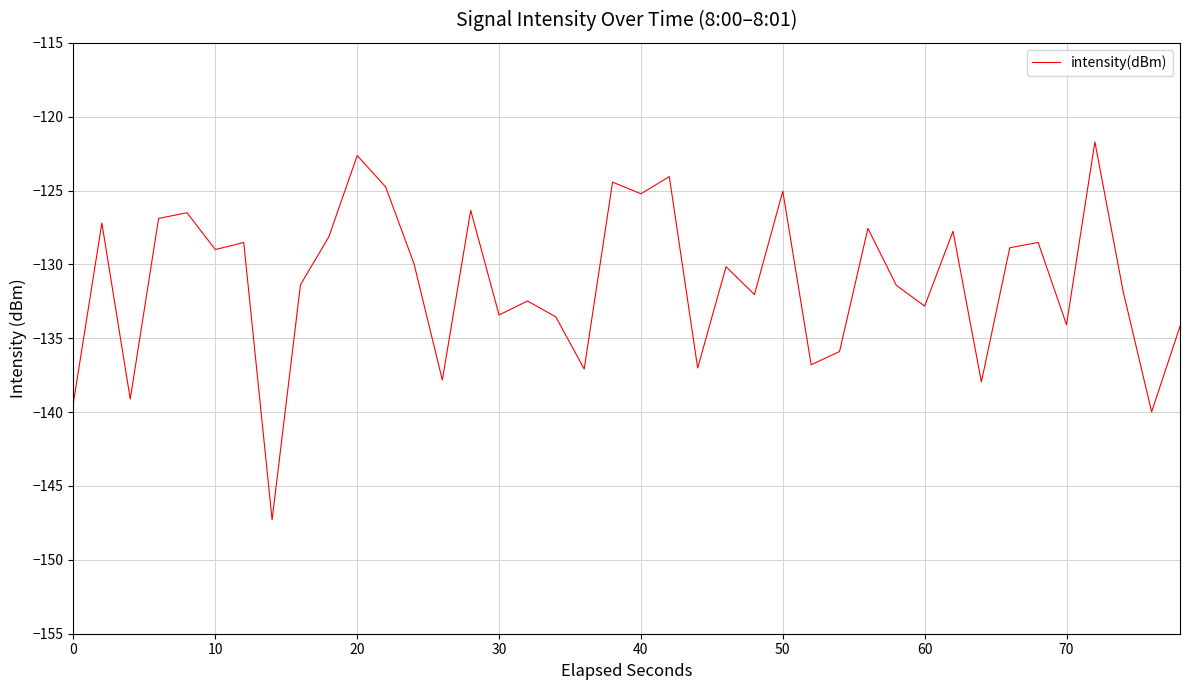

What is the difference between the second highest and second lowest values?

17.4